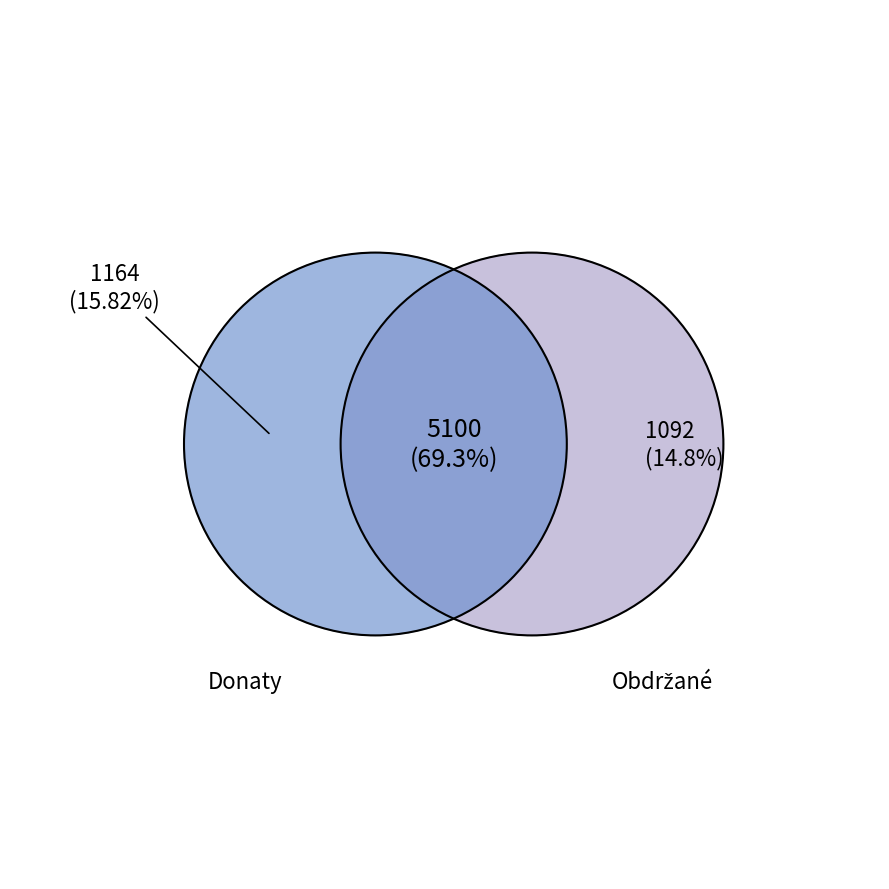

At ayuda, list the series in order from smallest to largest.

Obdrzane, Donaty